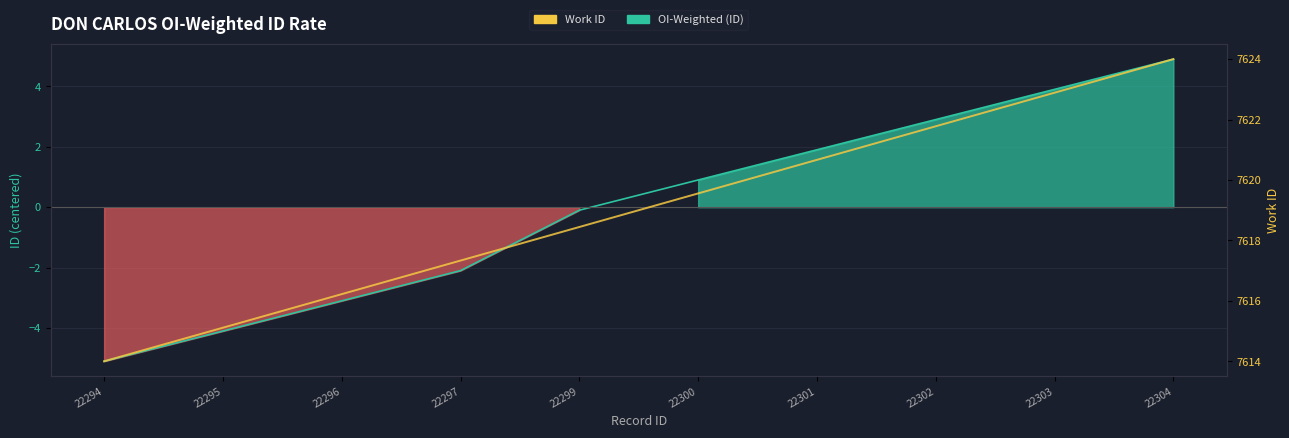

True or false: OI-Weighted (ID) and Work ID cross at least once.

False